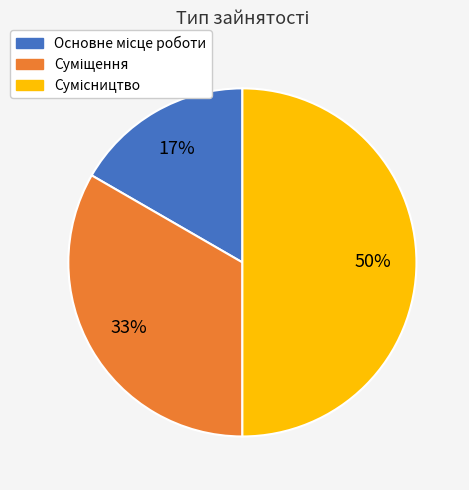

To the nearest percent, what is the average slice percentage?

33%